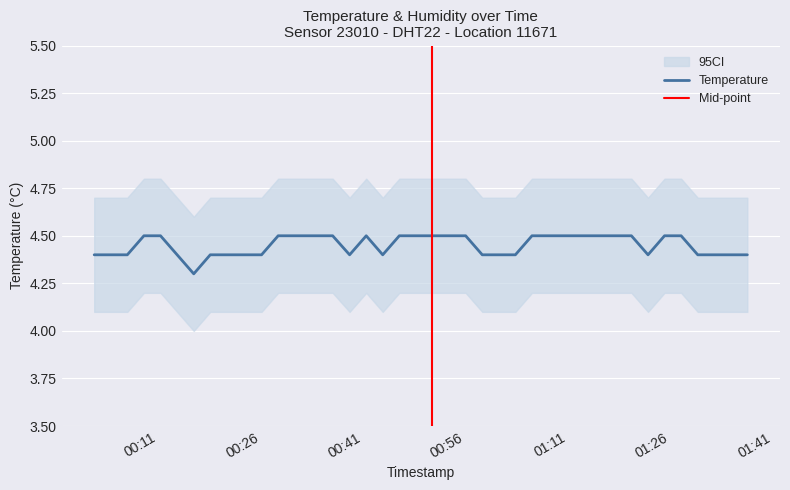

List the labels in order of value, largest first.

2023-01-25T00:08:53, 2023-01-25T00:11:19, 2023-01-25T00:28:33, 2023-01-25T00:31:03, 2023-01-25T00:33:39, 2023-01-25T00:36:32, 2023-01-25T00:41:27, 2023-01-25T00:46:18, 2023-01-25T00:48:43, 2023-01-25T00:51:09, 2023-01-25T00:53:35, 2023-01-25T00:56:01, 2023-01-25T01:05:44, 2023-01-25T01:08:11, 2023-01-25T01:10:36, 2023-01-25T01:13:02, 2023-01-25T01:15:27, 2023-01-25T01:17:53, 2023-01-25T01:20:18, 2023-01-25T01:25:09, 2023-01-25T01:27:35, 2023-01-25T00:01:36, 2023-01-25T00:04:02, 2023-01-25T00:06:27, 2023-01-25T00:13:45, 2023-01-25T00:18:36, 2023-01-25T00:21:16, 2023-01-25T00:23:42, 2023-01-25T00:26:07, 2023-01-25T00:39:01, 2023-01-25T00:43:52, 2023-01-25T00:58:27, 2023-01-25T01:00:52, 2023-01-25T01:03:18, 2023-01-25T01:22:44, 2023-01-25T01:30:01, 2023-01-25T01:32:26, 2023-01-25T01:34:52, 2023-01-25T01:37:17, 2023-01-25T00:16:11